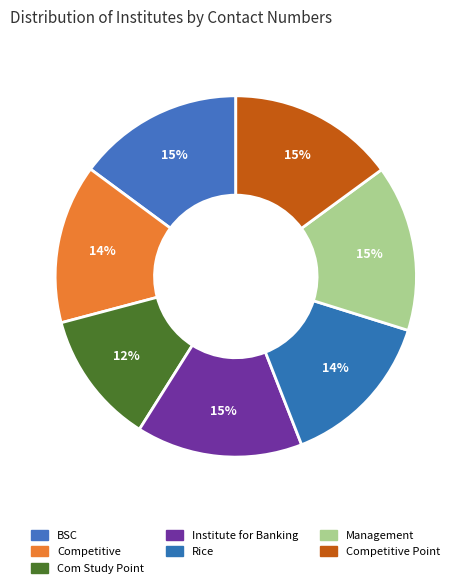

To the nearest percent, what is the average slice percentage?

14%